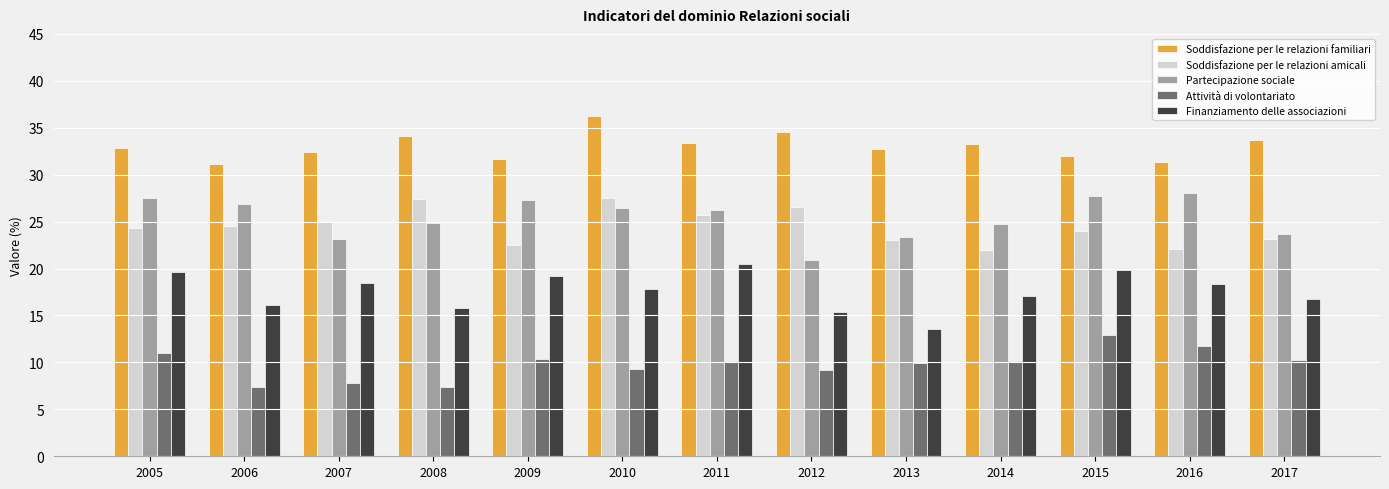

What is the minimum value for Finanziamento delle associazioni?

13.6